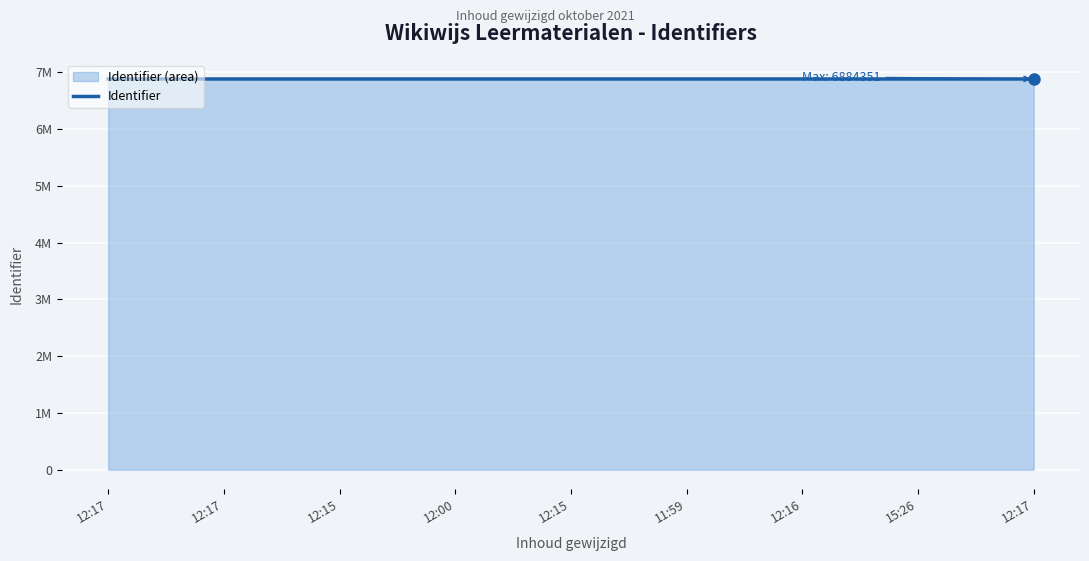

At which label does the data first exceed 6884328?

11:59